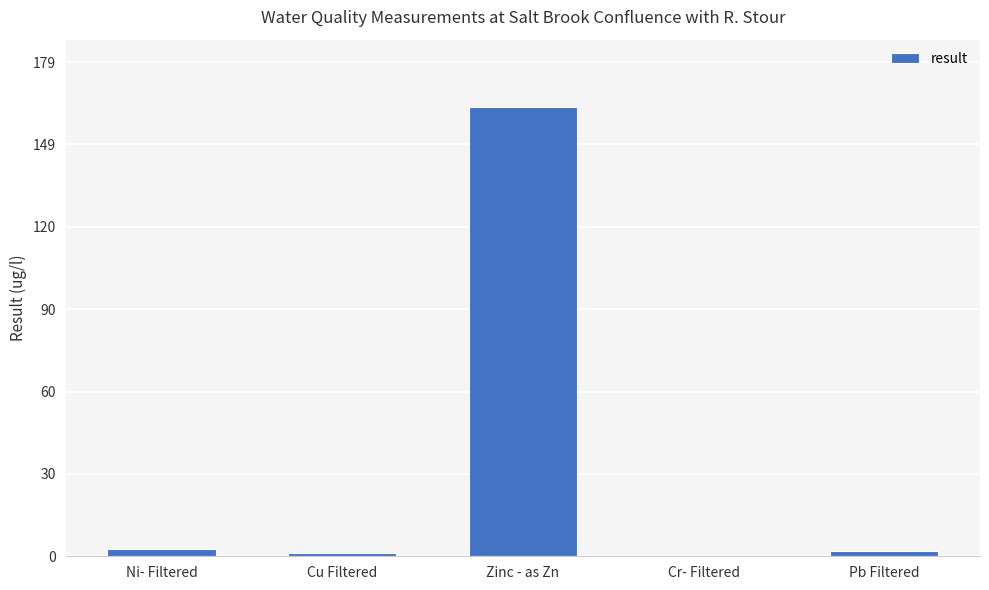

What is the difference between the values at Zinc - as Zn and Pb Filtered?

161.0